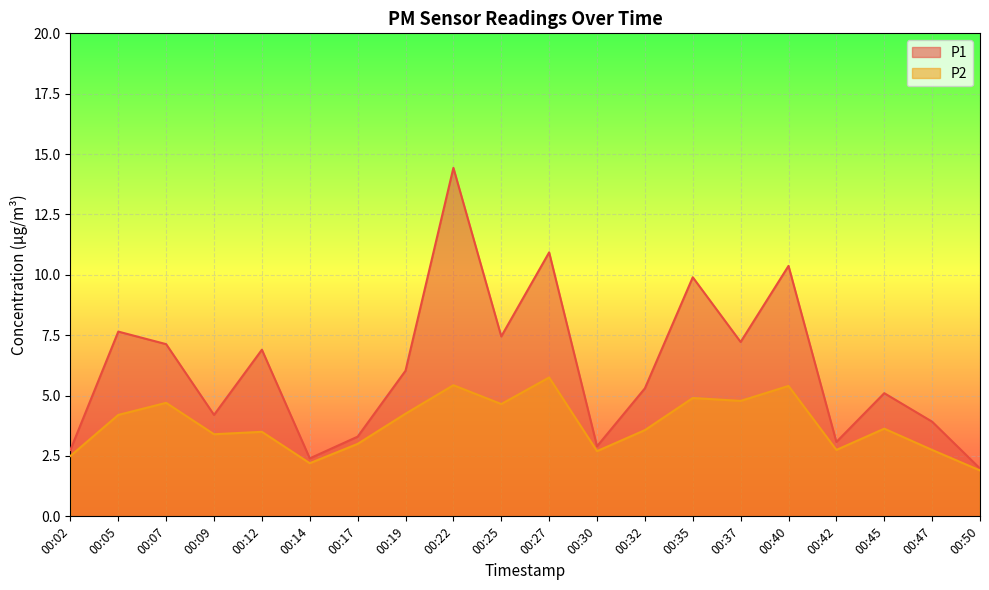

How many data points in P1 are less than 6?

10